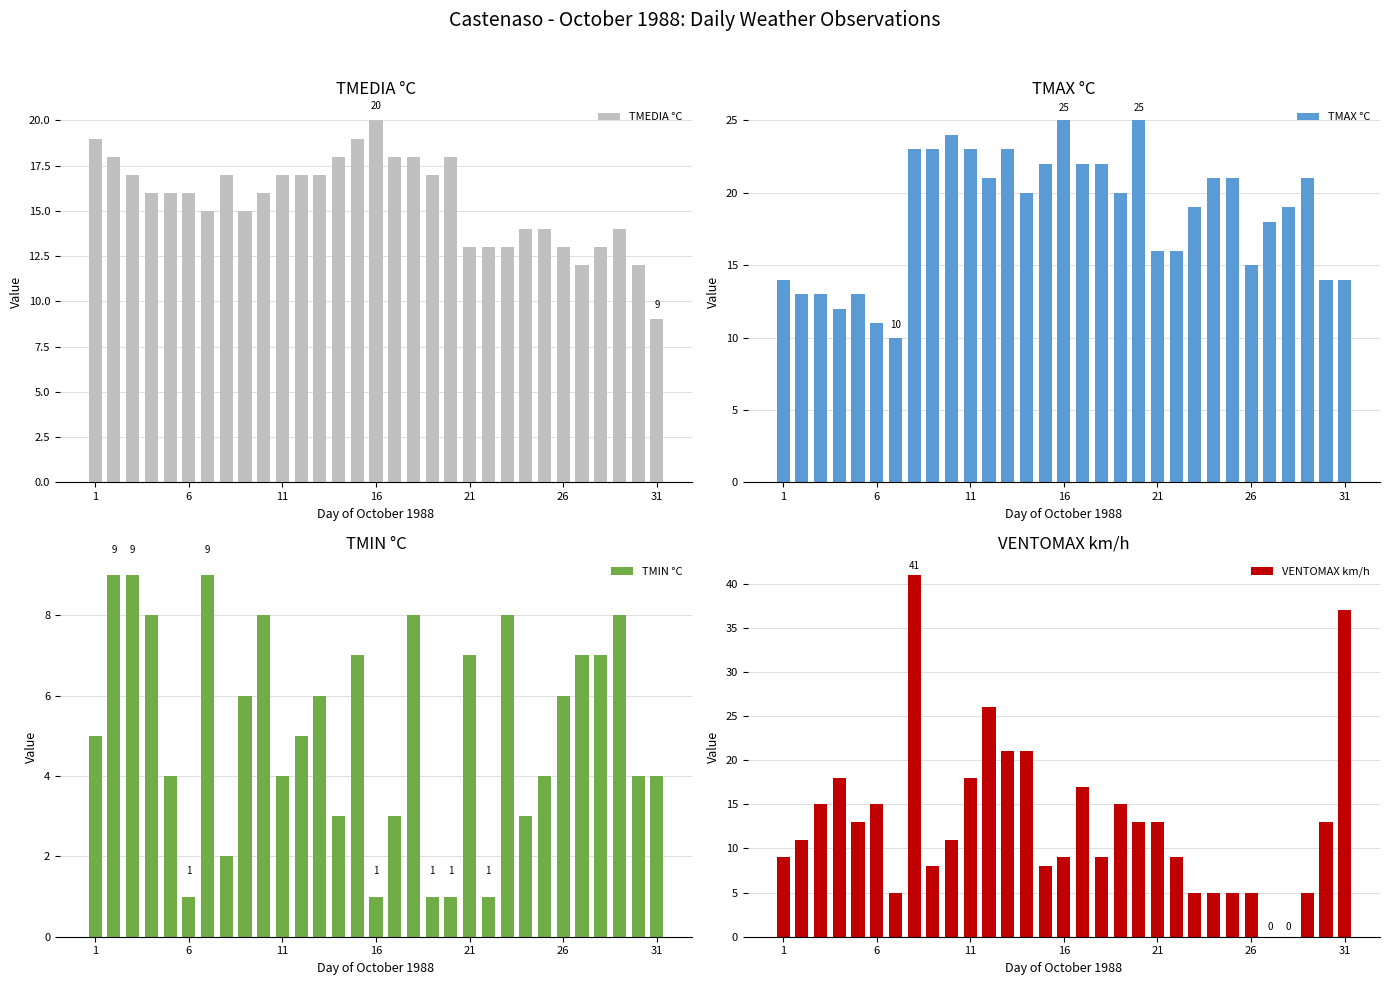

What is the difference between the TMIN °C values at 21 and 16?

6